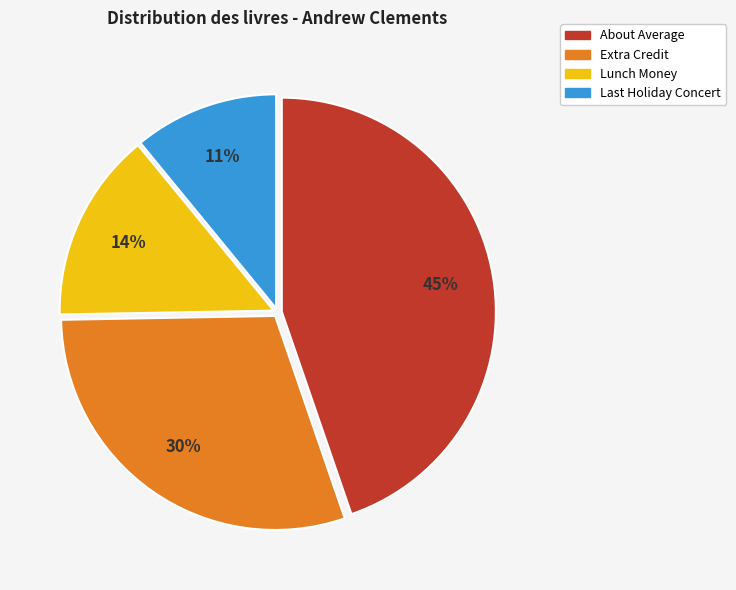

Does About Average account for over 50% of the chart?

No